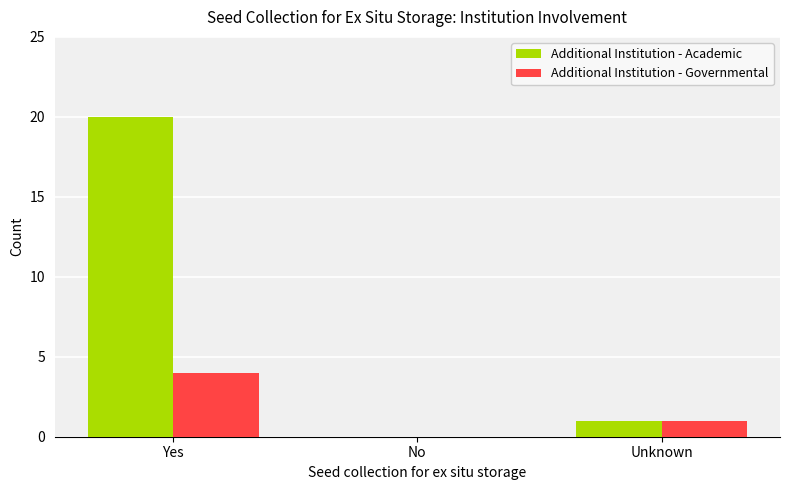

What is the difference between the Additional Institution - Governmental values at Unknown and No?

1